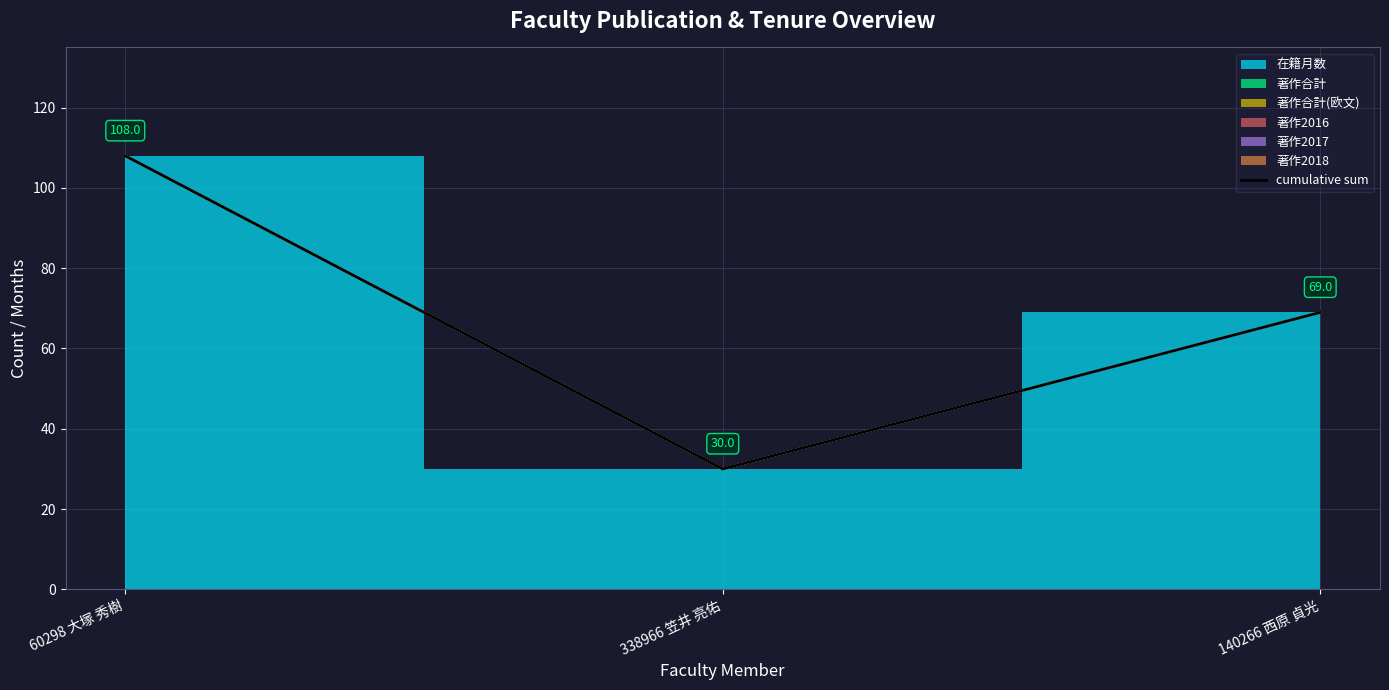

What is the label of the 3rd point from the right?

60298 大塚 秀樹